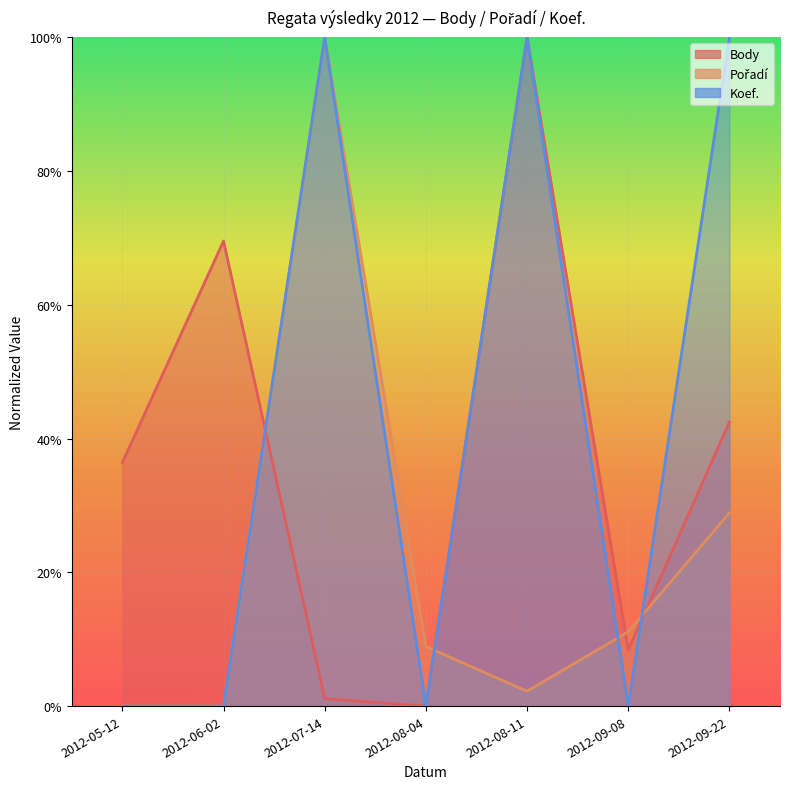

True or false: Body has a value of 36.4 at 2012-05-12.

True